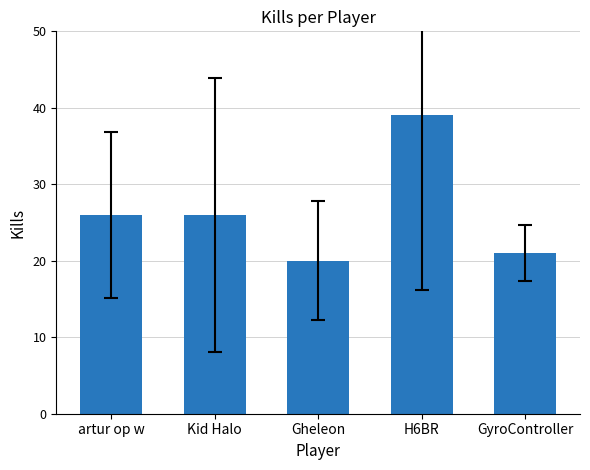

What is the approximate value at Gheleon, to the nearest 5?

20